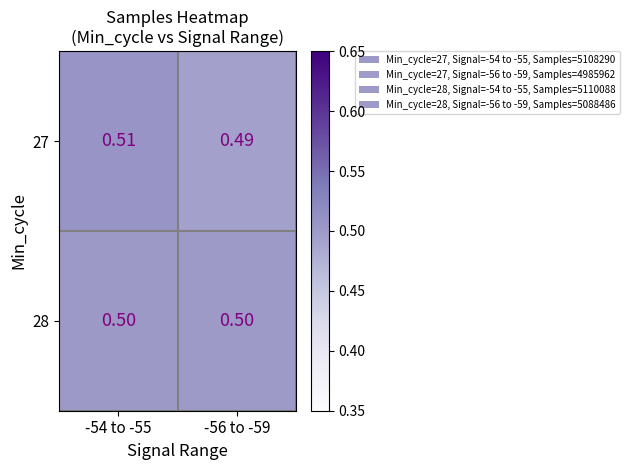

Is the value of 28 at -54 to -55 greater than the value of 27 at -54 to -55?

No